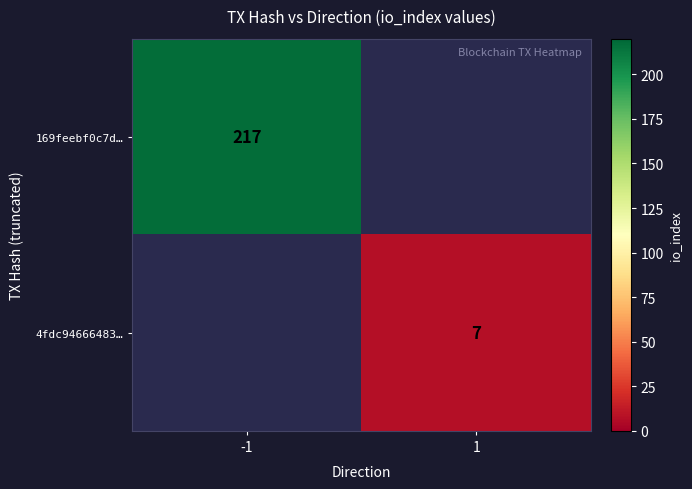

Which label corresponds to the smallest value in the chart?

1